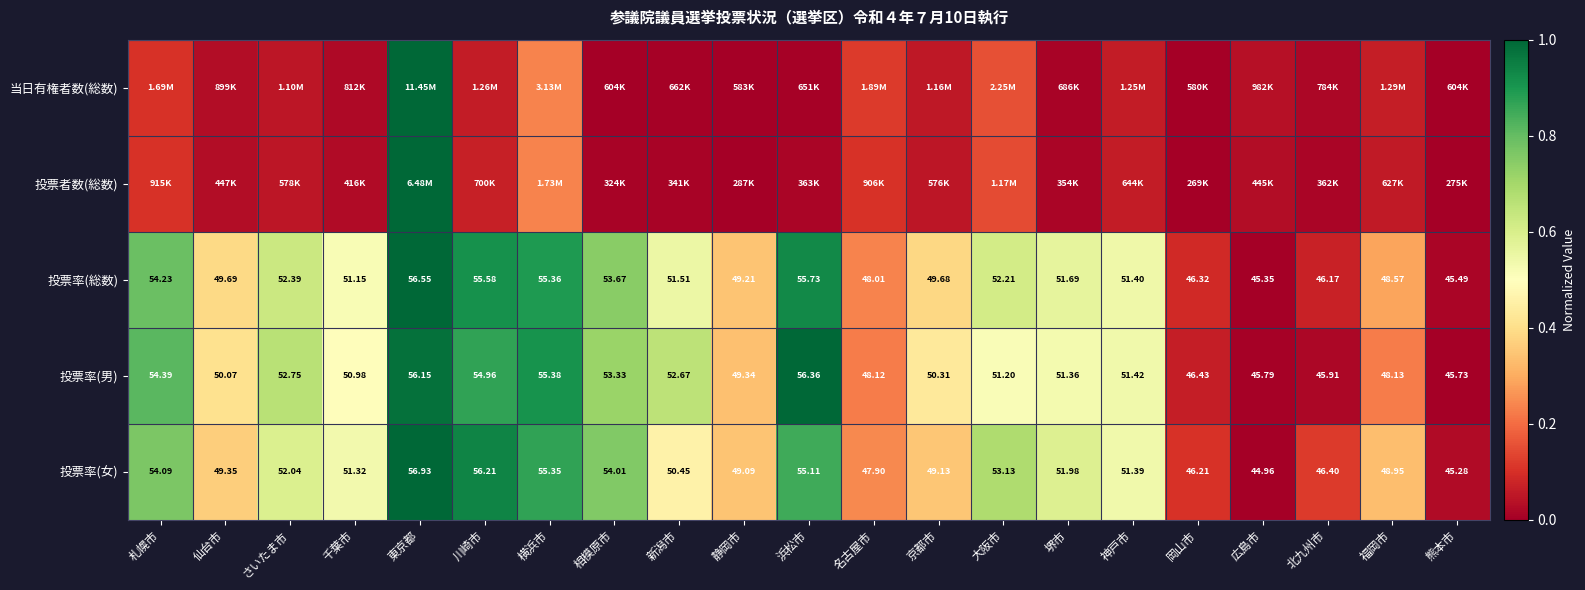

How many data points in 投票率(総数) are less than 51?

9